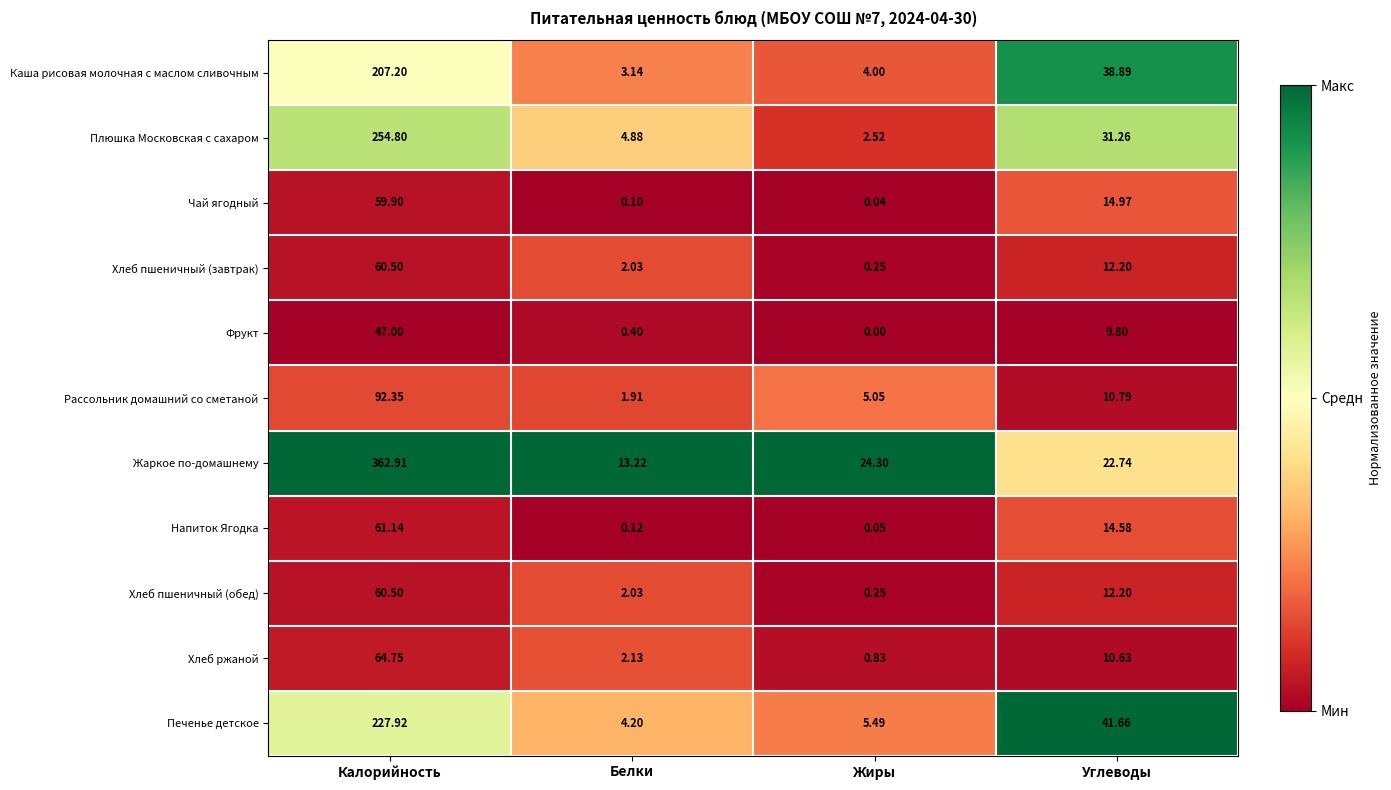

Which label corresponds to the largest value in the chart?

Калорийность